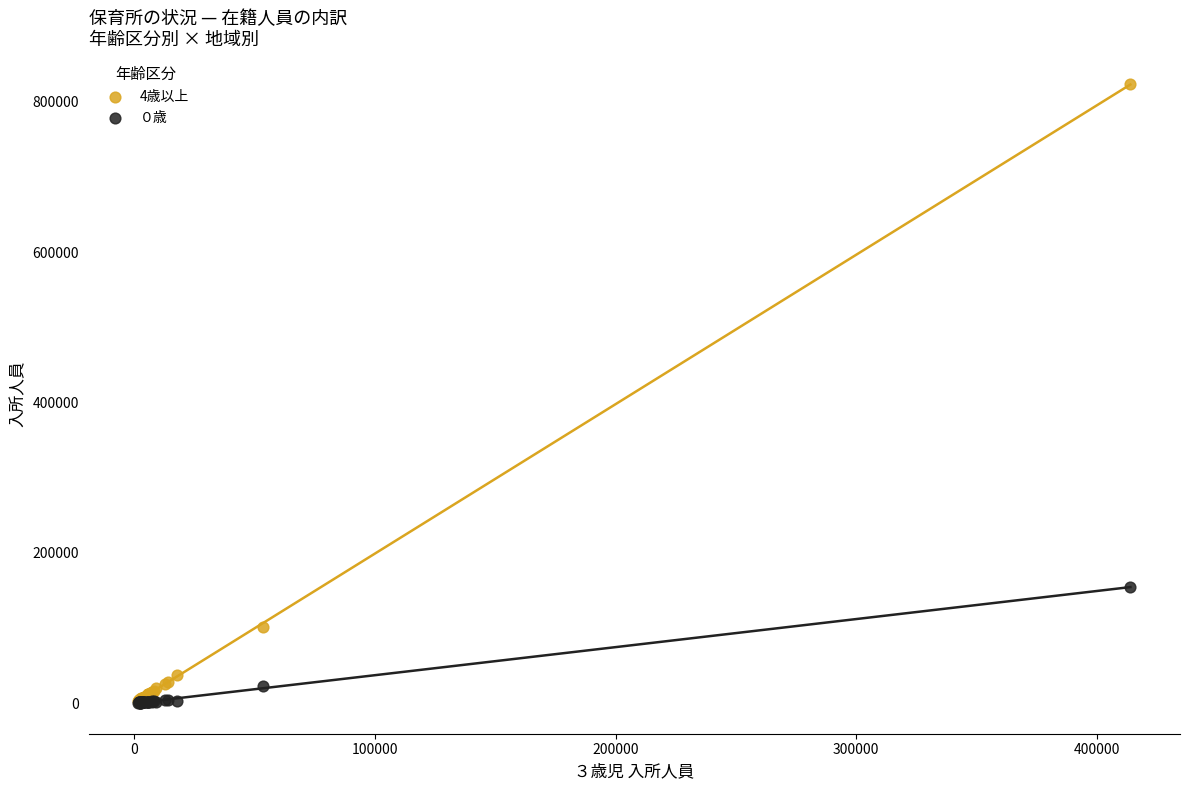

Across all series, what Y value is closest to 411925?

154053